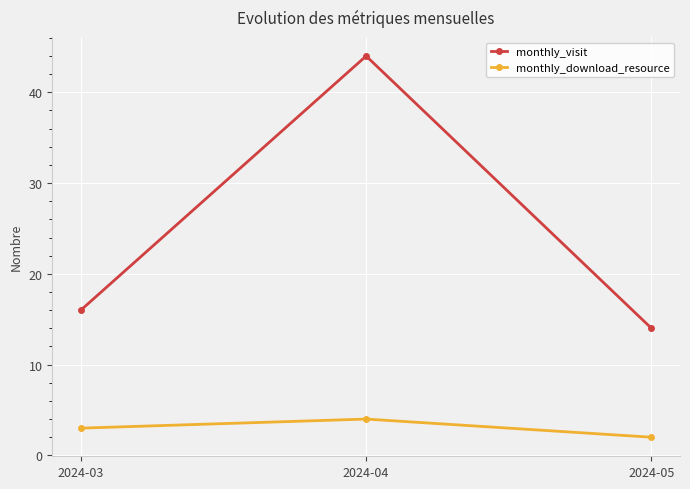

What are all the series names shown in the legend?

monthly_visit, monthly_download_resource